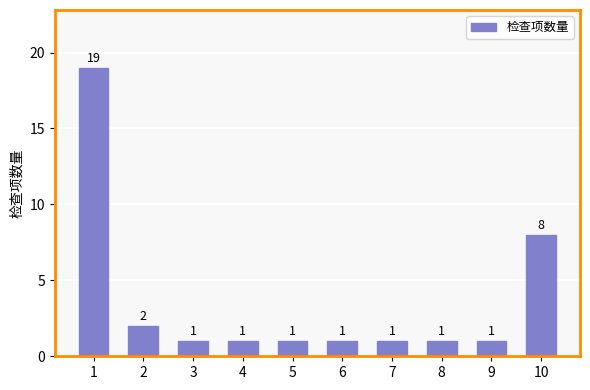

What is the value of the 9th bar from the left?

1